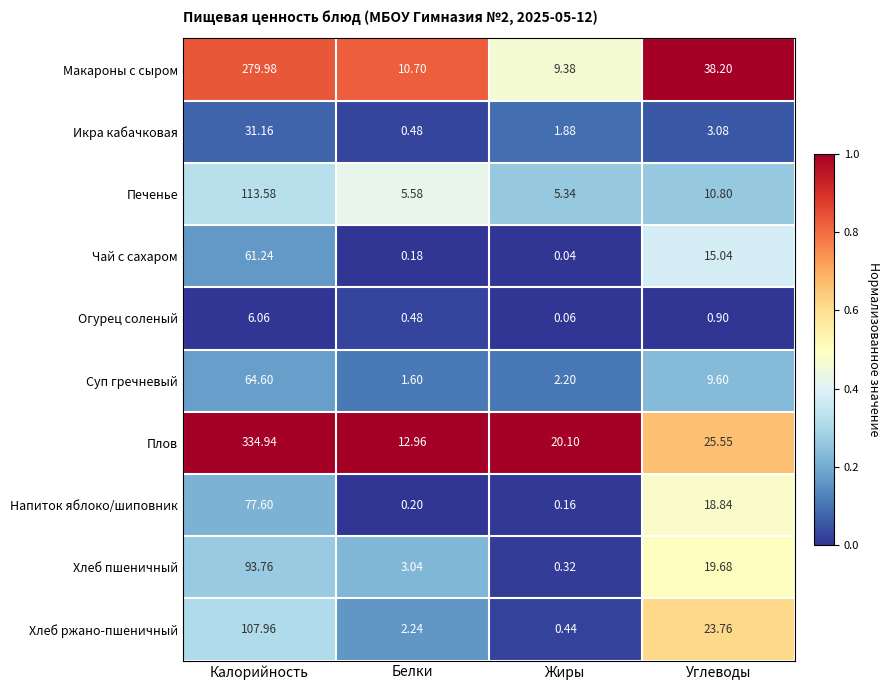

Which series has the largest total across all categories?

Плов